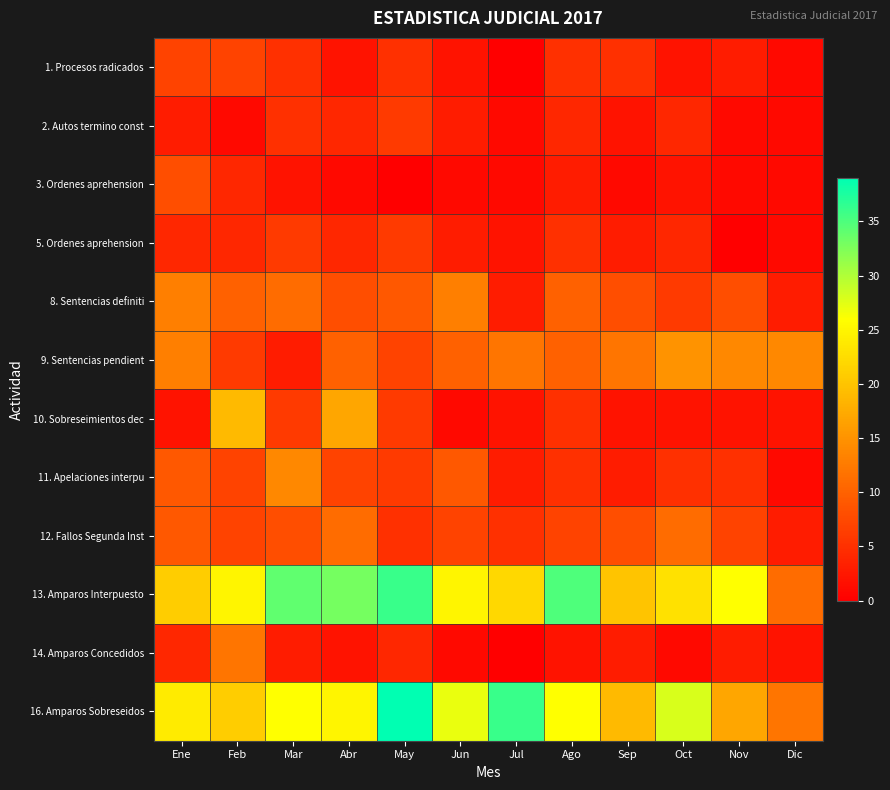

Which series changed the most between Feb and Jun?

10. Sobreseimientos dec